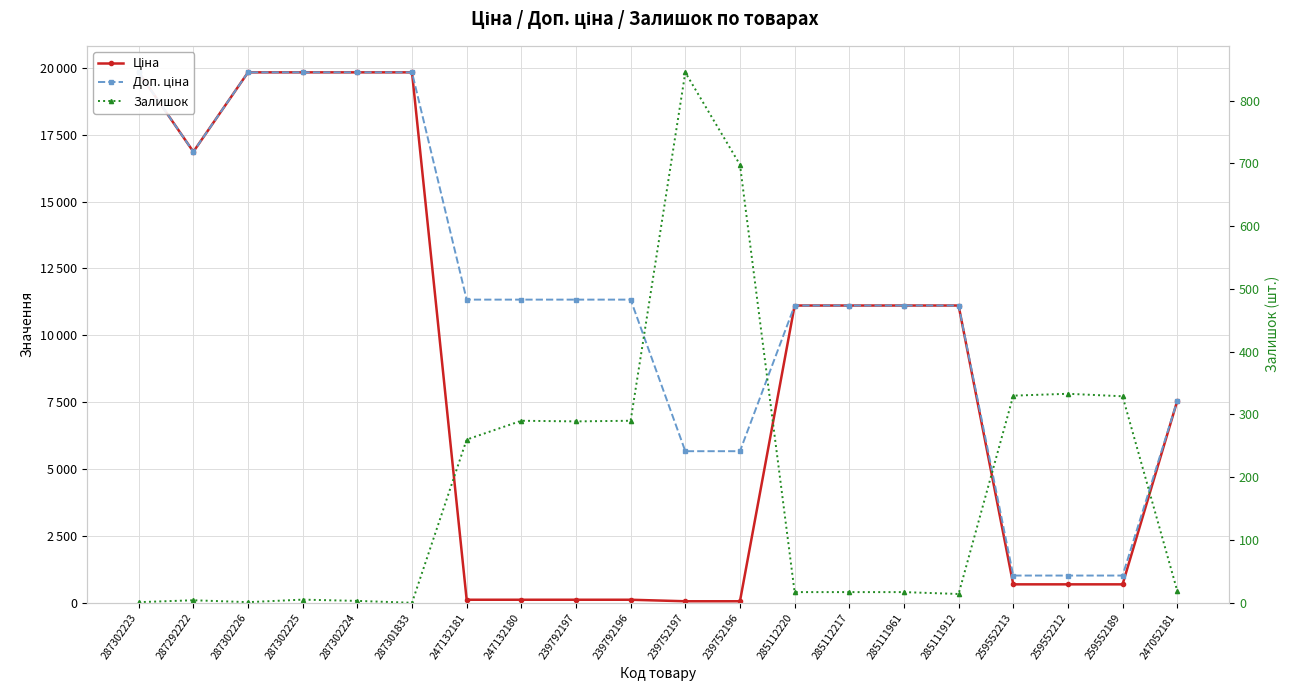

List the series in order of their peak value, highest first.

Ціна, Доп. ціна, Залишок